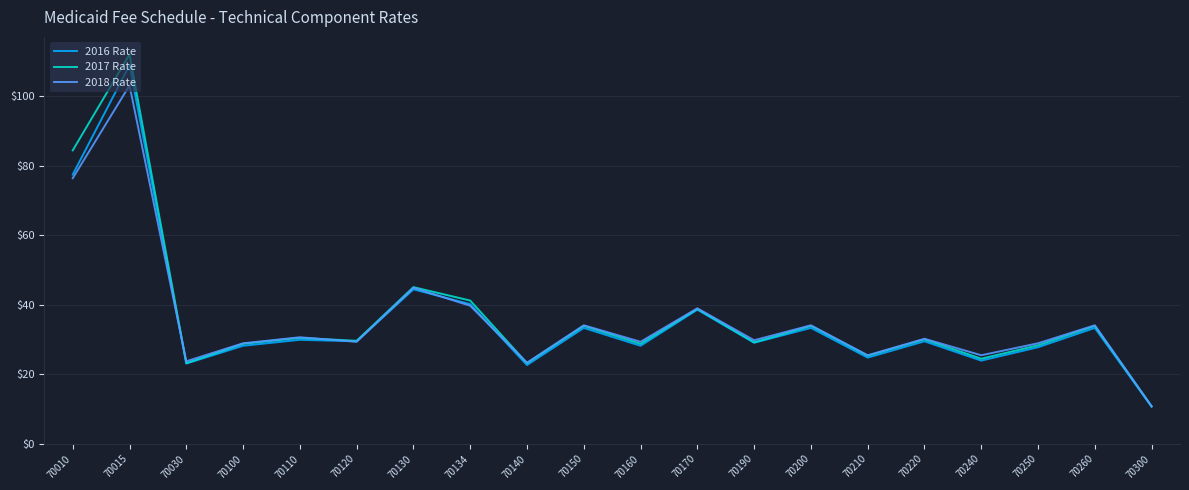

Is the value of 2017 Rate at 70300 greater than the value of 2016 Rate at 70100?

No